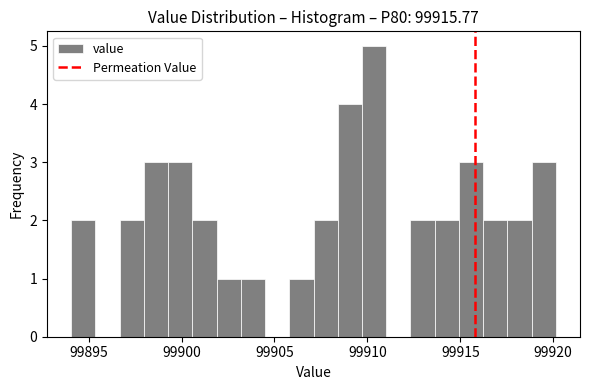

Read against the x-axis, roughly where is the centre of the tallest bar?

99910.5